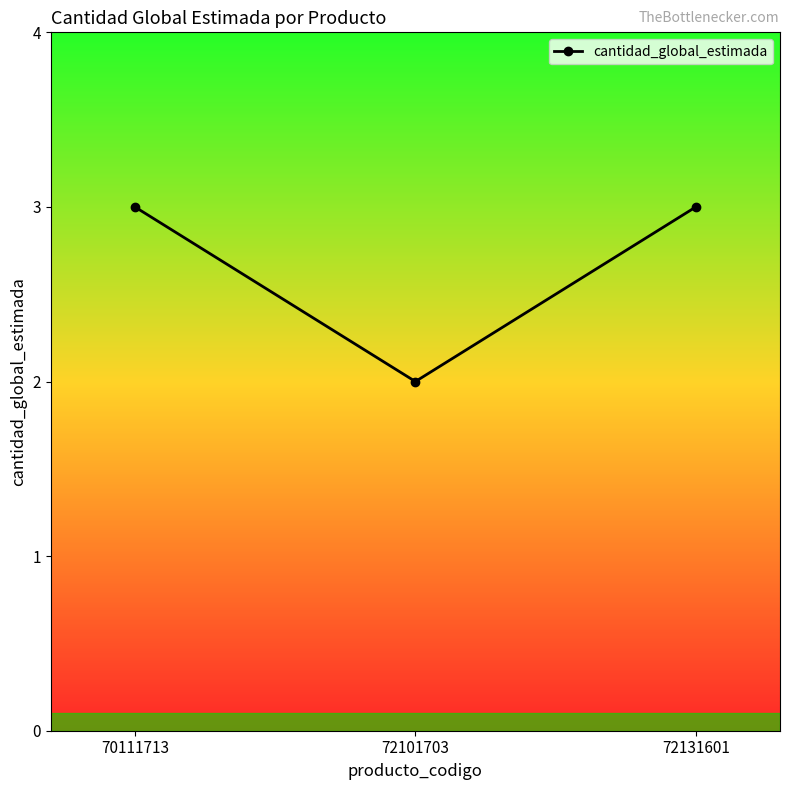

Approximately how many times larger is the value at 72101703 compared to 72131601?

0.7